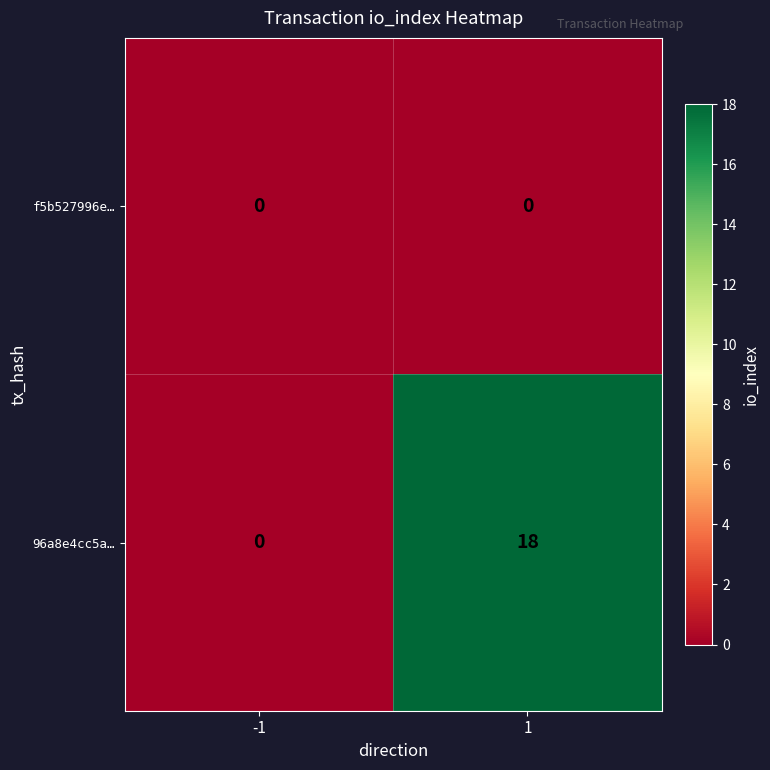

At 1, list the series in order from largest to smallest.

96a8e4cc5a…, f5b527996e…